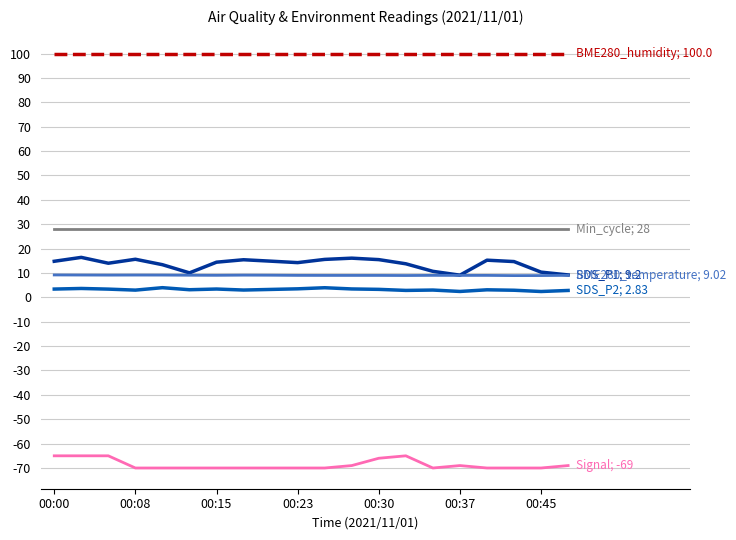

What is the minimum value shown in the chart?

-70.0